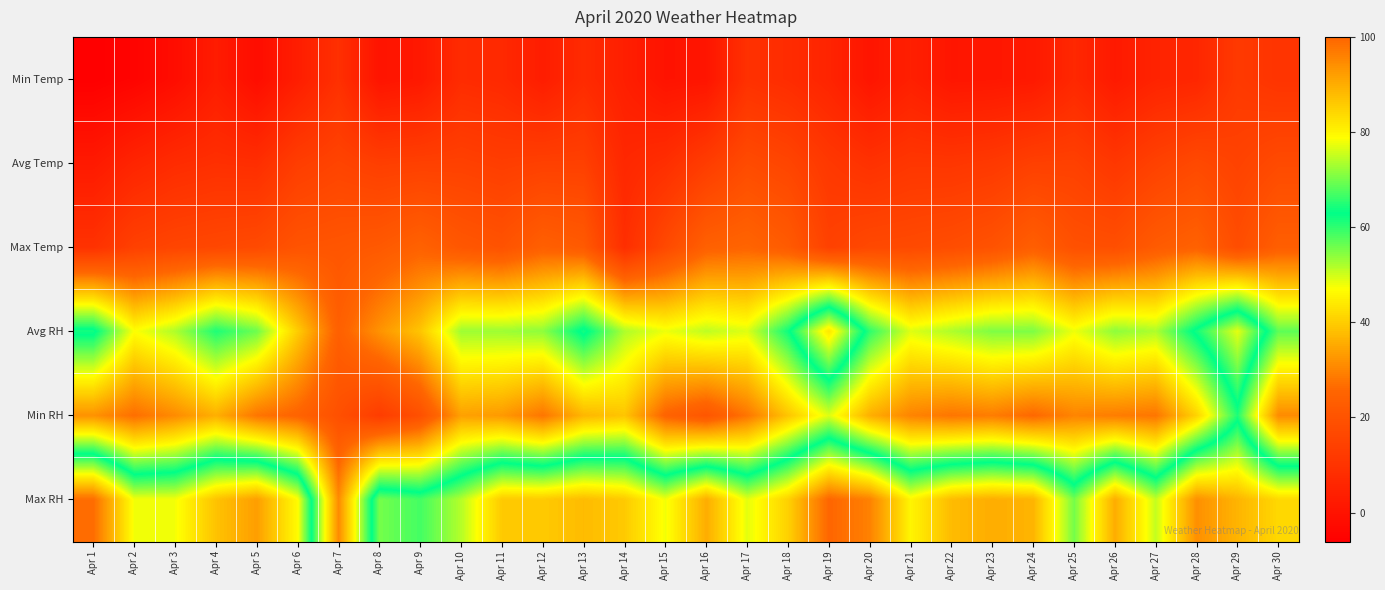

List the series in order of their peak value, highest first.

Max RH, Avg RH, Min RH, Max Temp, Avg Temp, Min Temp